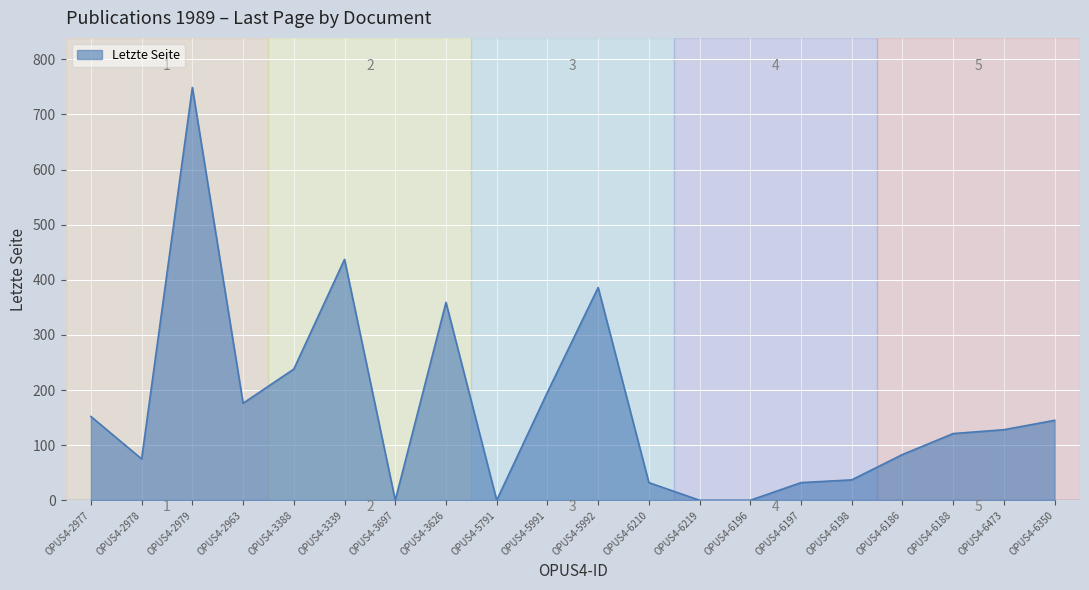

At which category does the data reach its first local peak?

OPUS4-2979